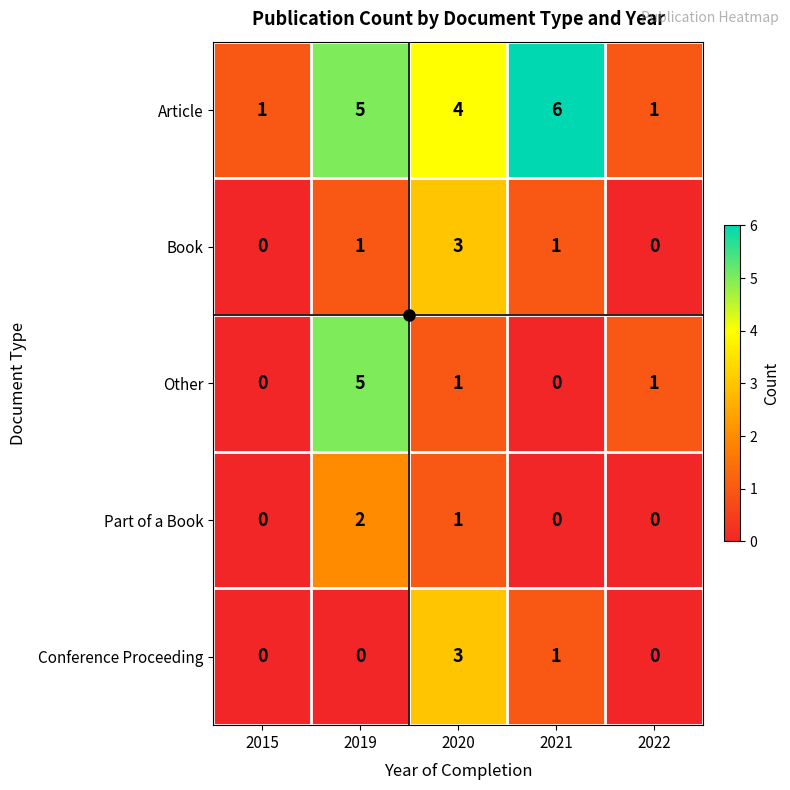

What is the difference between the maximum and second lowest values in the Book series?

3